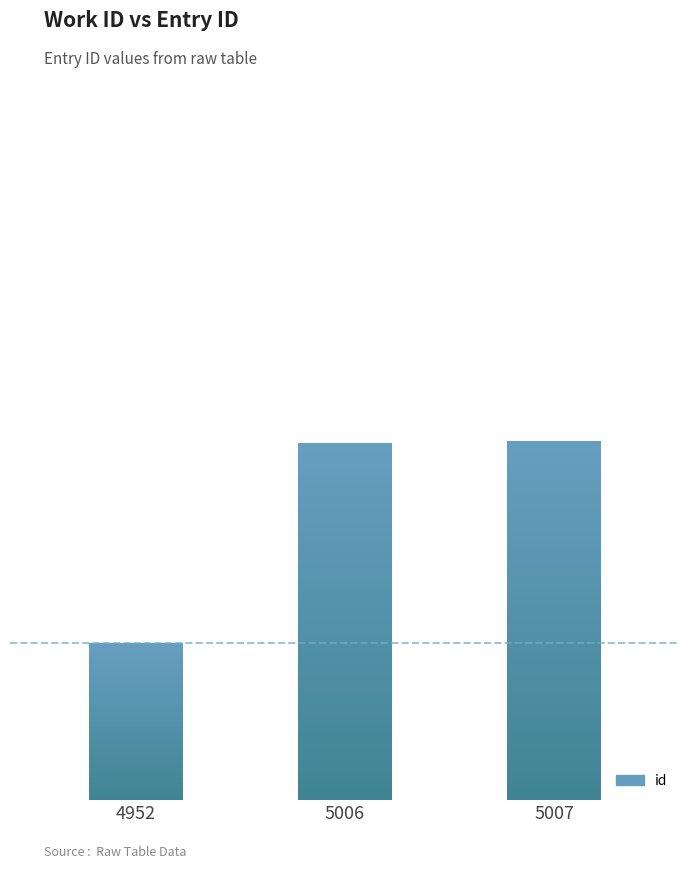

What is the sum of all values?

40211